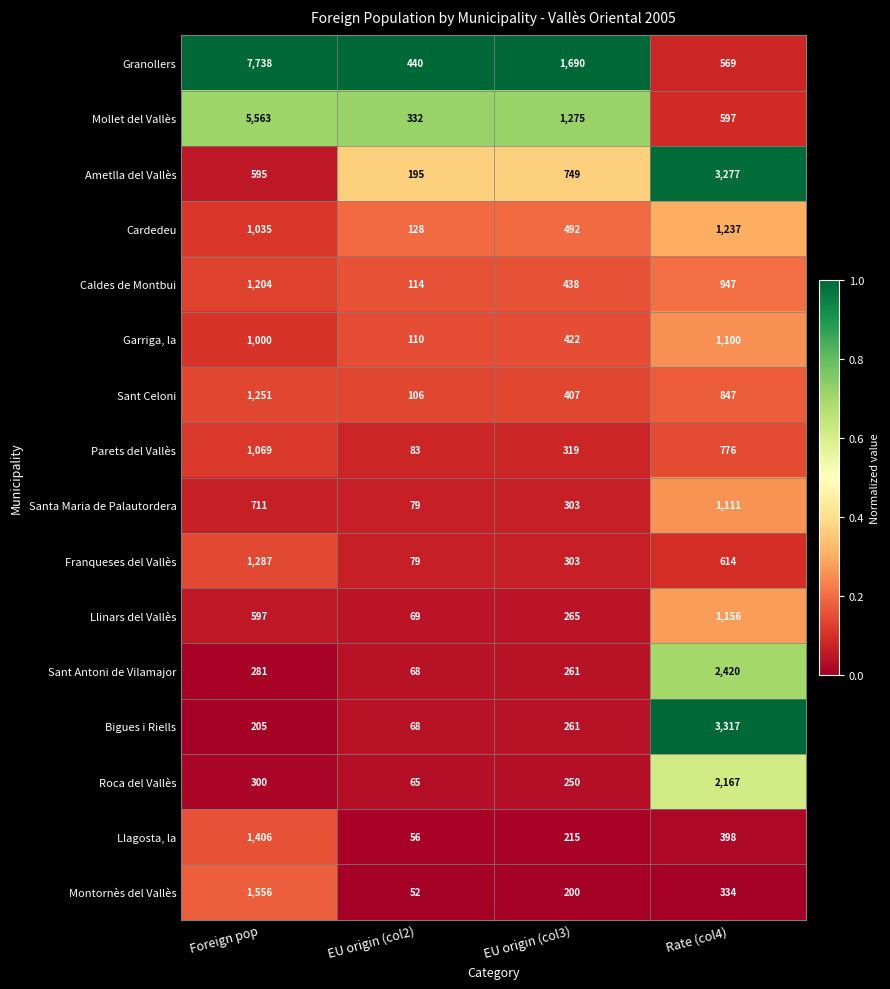

Which category has the lowest value across all series?

EU origin (col2)